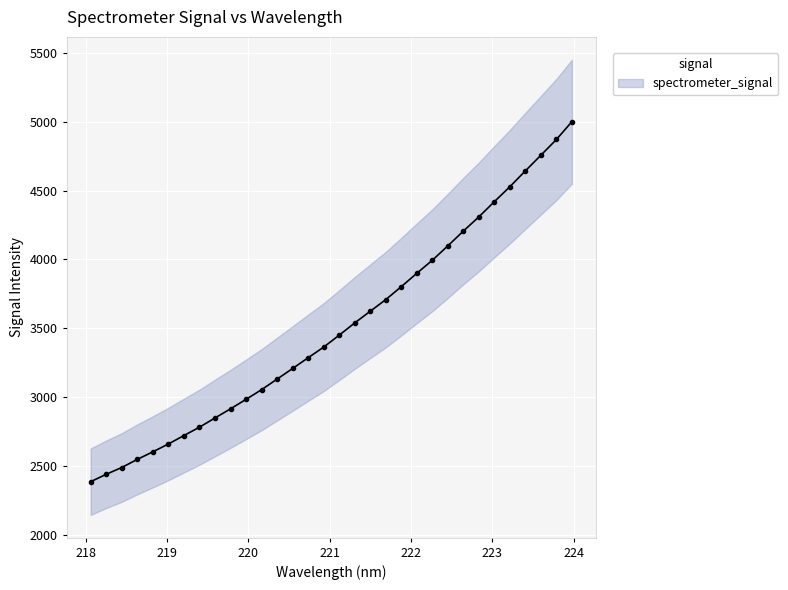

Rank the categories by value from lowest to highest.

218.0596, 218.2508, 218.442, 218.6332, 218.8244, 219.0156, 219.2067, 219.3979, 219.589, 219.7801, 219.9712, 220.1623, 220.3533, 220.5444, 220.7354, 220.9264, 221.1174, 221.3083, 221.4993, 221.6902, 221.8812, 222.0721, 222.263, 222.4538, 222.6447, 222.8355, 223.0264, 223.2172, 223.408, 223.5987, 223.7895, 223.9802